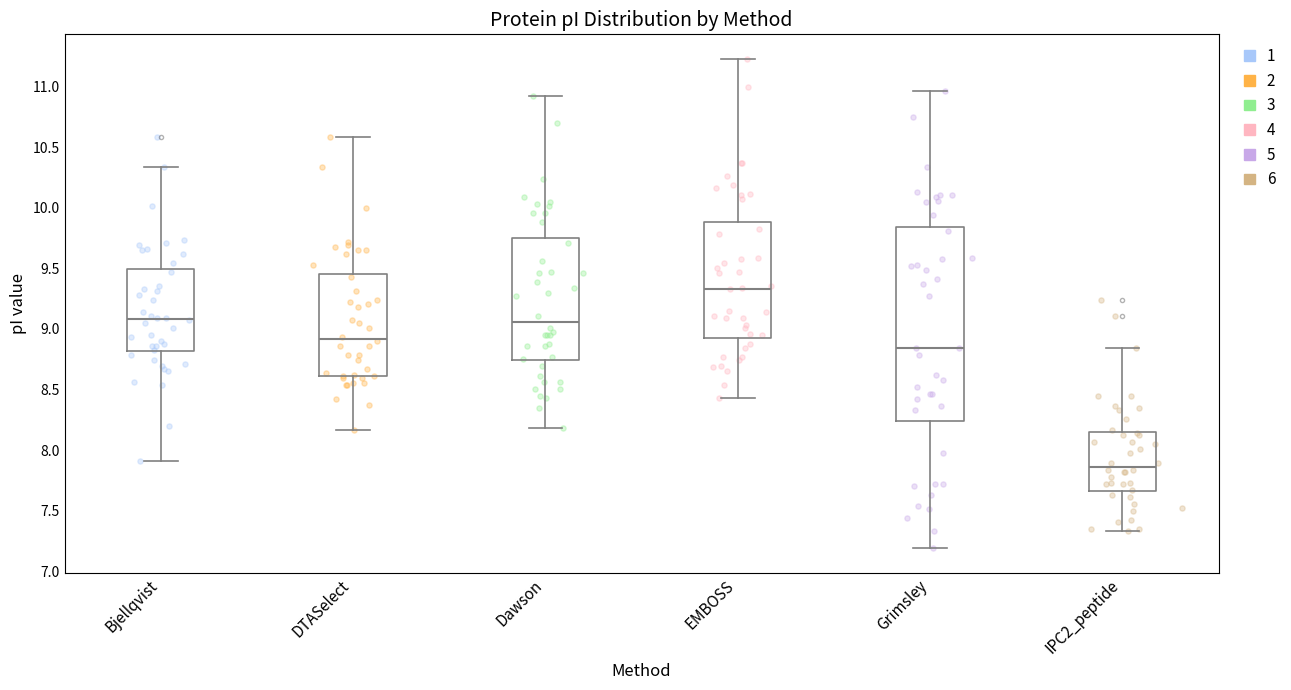

Reading left to right, transcribe this box plot: for each box, give where its median line is, the range the box spans, and where its two whiskers end, as read against the y-axis. The values are not printed on the chart, so give them approximately, as read against the axis.

Bjellqvist: median 9.10, box 8.80 to 9.50, whiskers 7.90 to 10.35
DTASelect: median 8.90, box 8.60 to 9.45, whiskers 8.15 to 10.60
Dawson: median 9.05, box 8.75 to 9.75, whiskers 8.20 to 10.90
EMBOSS: median 9.35, box 8.95 to 9.90, whiskers 8.45 to 11.25
Grimsley: median 8.85, box 8.25 to 9.85, whiskers 7.20 to 10.95
IPC2_peptide: median 7.85, box 7.65 to 8.15, whiskers 7.35 to 8.85